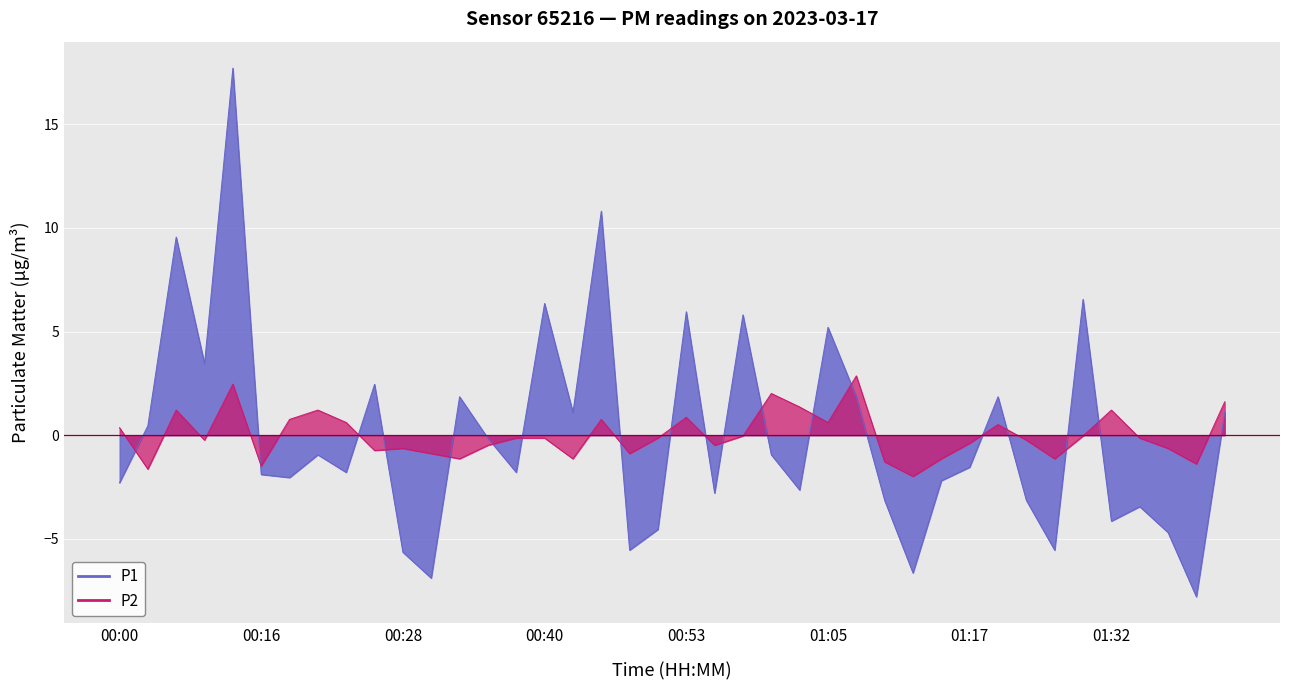

Read the P2 value at 00:16.

-1.5